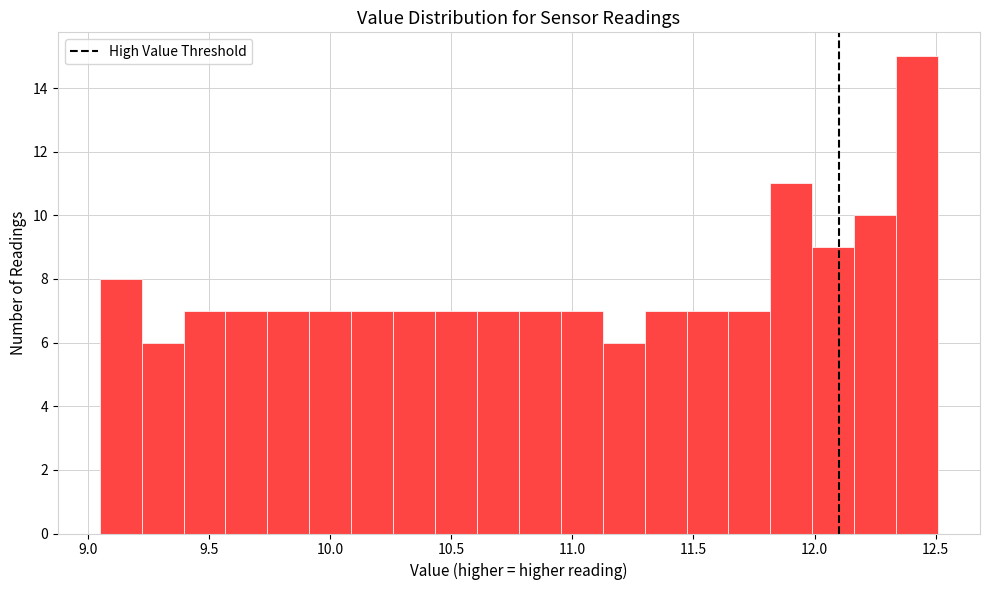

Around what value on the x-axis is the tallest bar? Give the approximate position of its centre, as read against the axis.

12.40